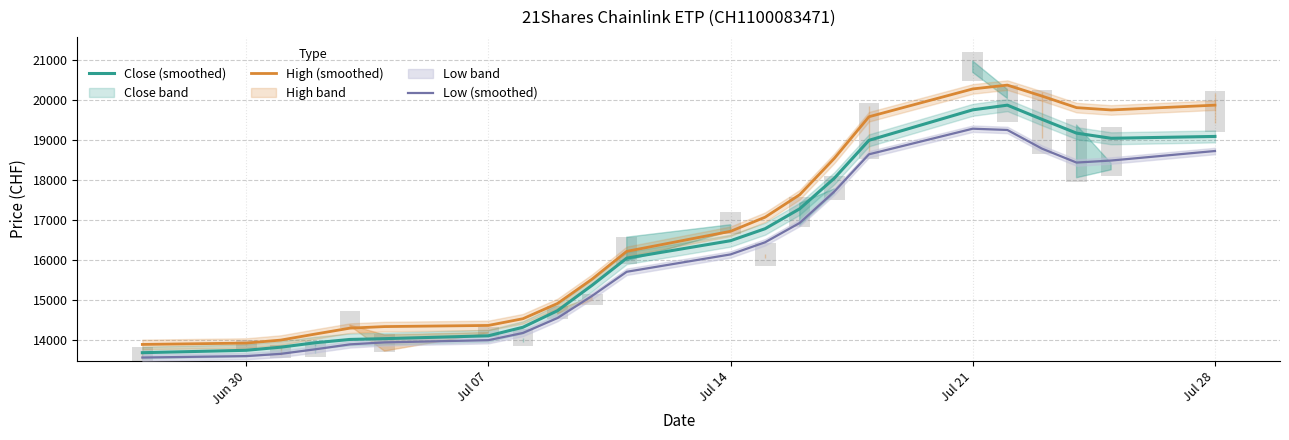

Rank the series by their maximum value, from highest to lowest.

High (smoothed), Close (smoothed), Low (smoothed)